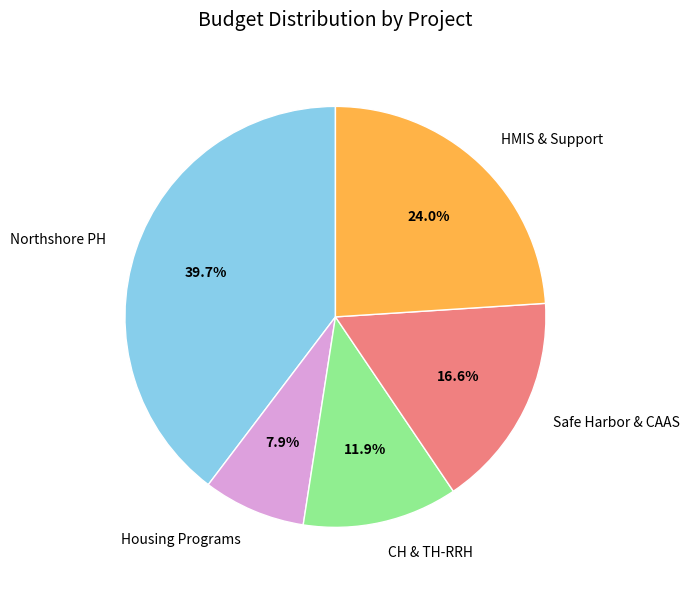

Which category has the biggest portion of the pie?

Northshore PH